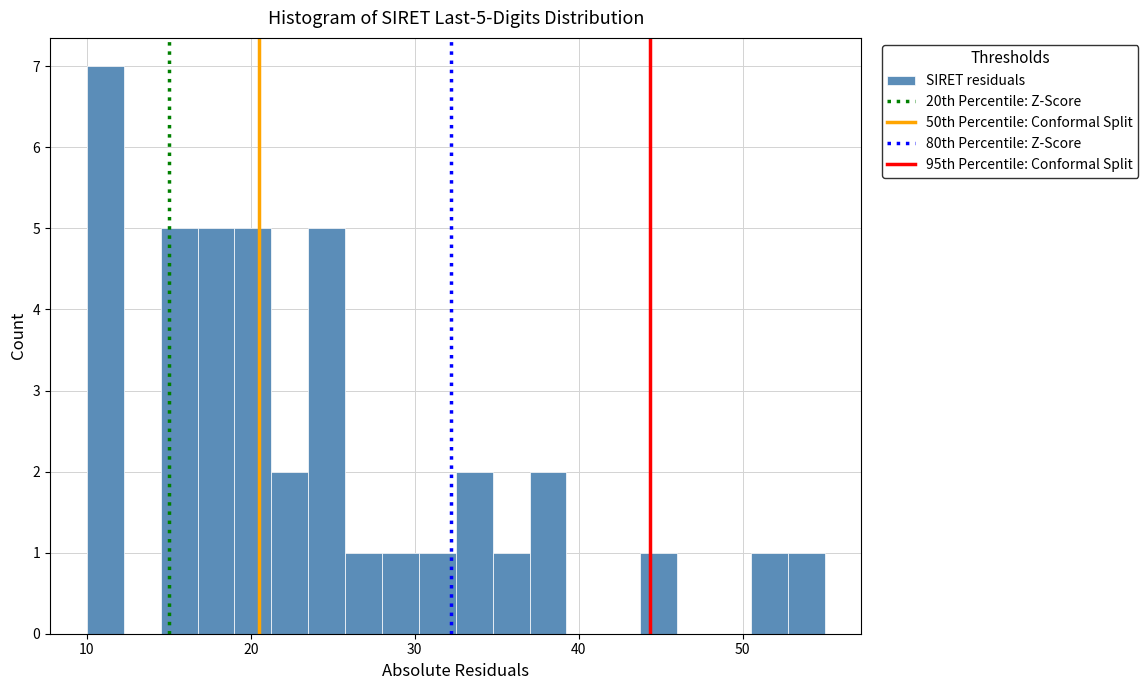

Read against the x-axis, roughly where is the centre of the tallest bar?

11